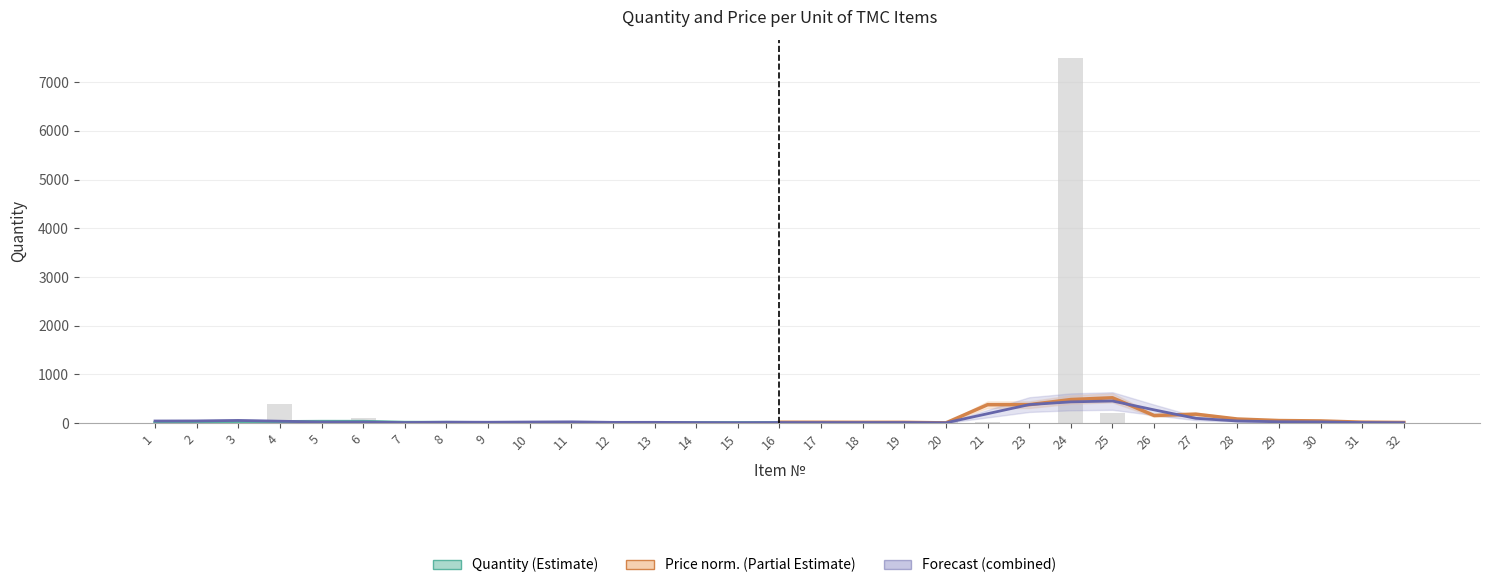

Reading left to right, list all the values displayed in this chart.

5.0	5.0	50.0	400.0	40.0	100.0	39.4	20.0	5.0	20.0	5.0	15.0	5.0	20.0	15.0	25.0	5.0	10.0	50.0	50.0	20.0	10.0	7500.0	205.0	5.0	5.0	5.0	5.0	5.0	20.0	5.0